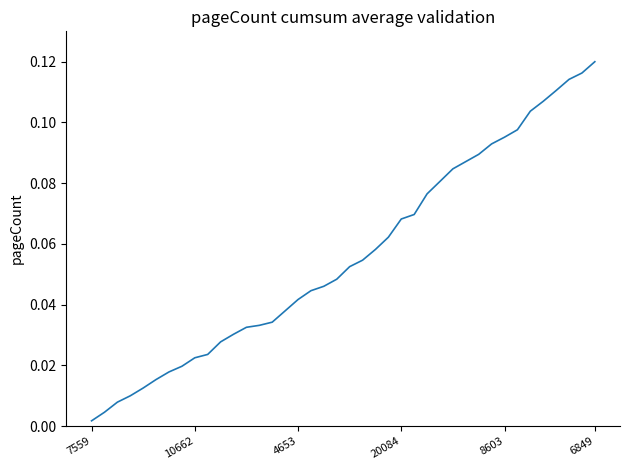

Does the chart have visible grid lines?

No